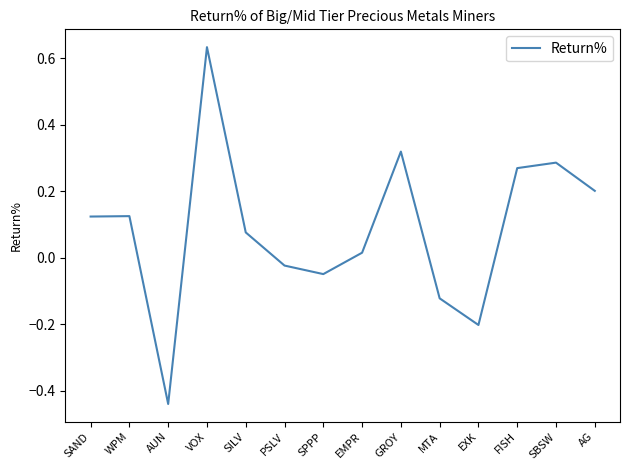

Is this an area chart (filled region under the line)?

No